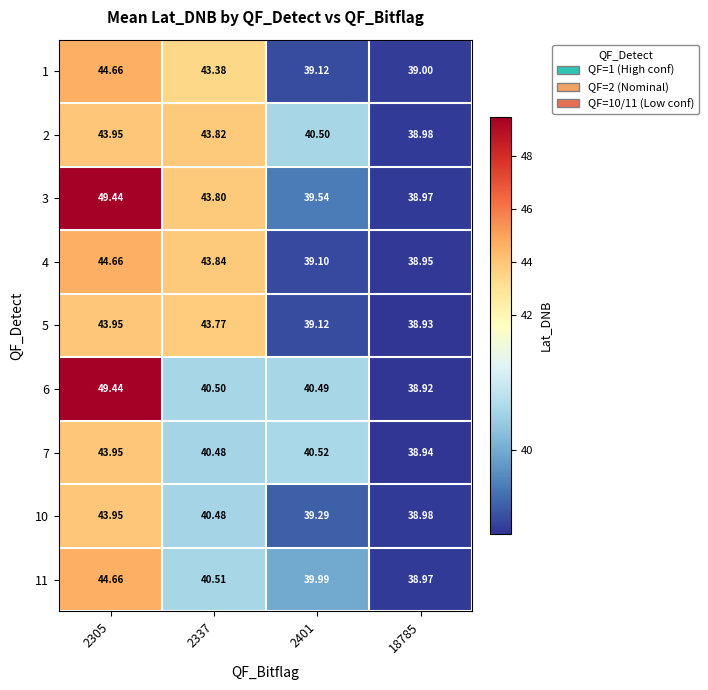

What is the total value across all series at 18785?

350.6